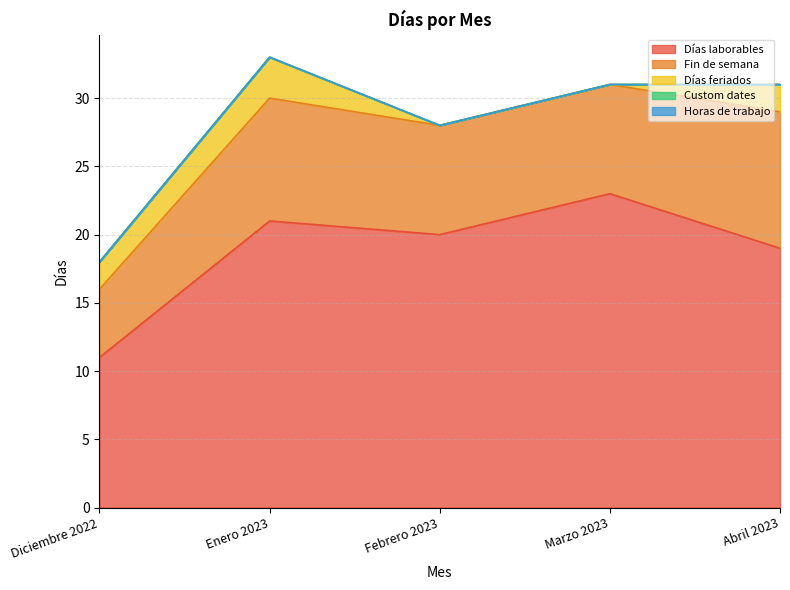

What is the sum of all Días laborables values?

94